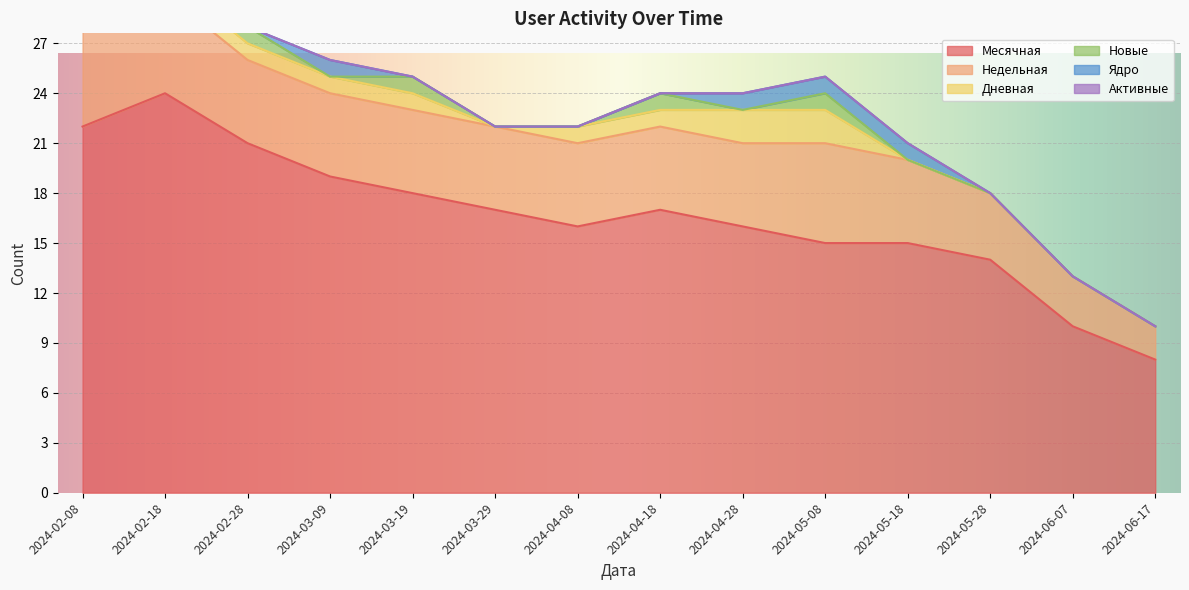

What is the difference between the highest and lowest values at 2024-02-18?

24